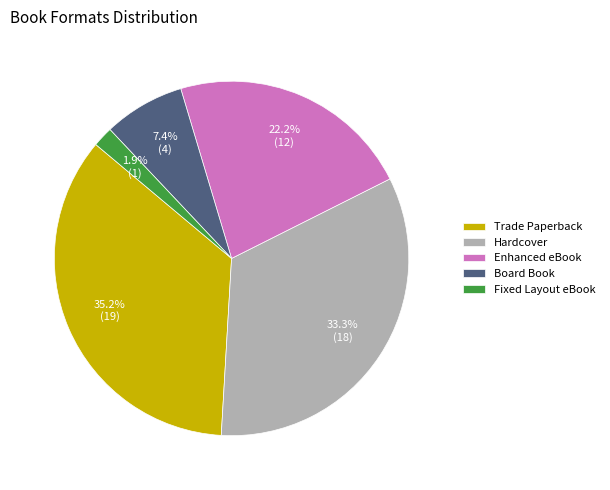

To the nearest percent, what is the combined percentage of Enhanced eBook and Board Book?

30%